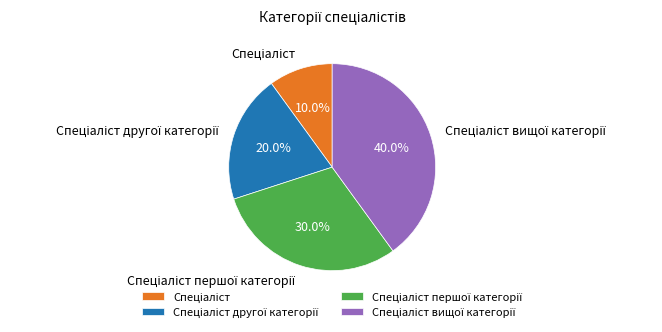

Does any single category account for the majority?

No